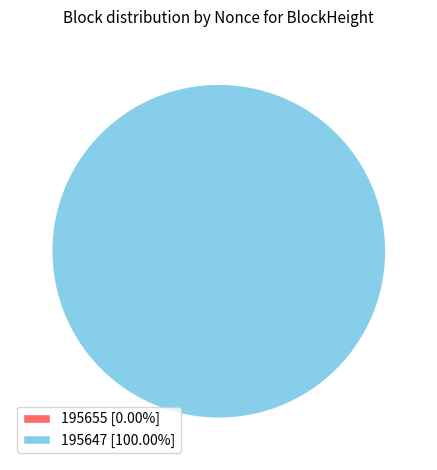

Which category has the smallest portion of the pie?

195655